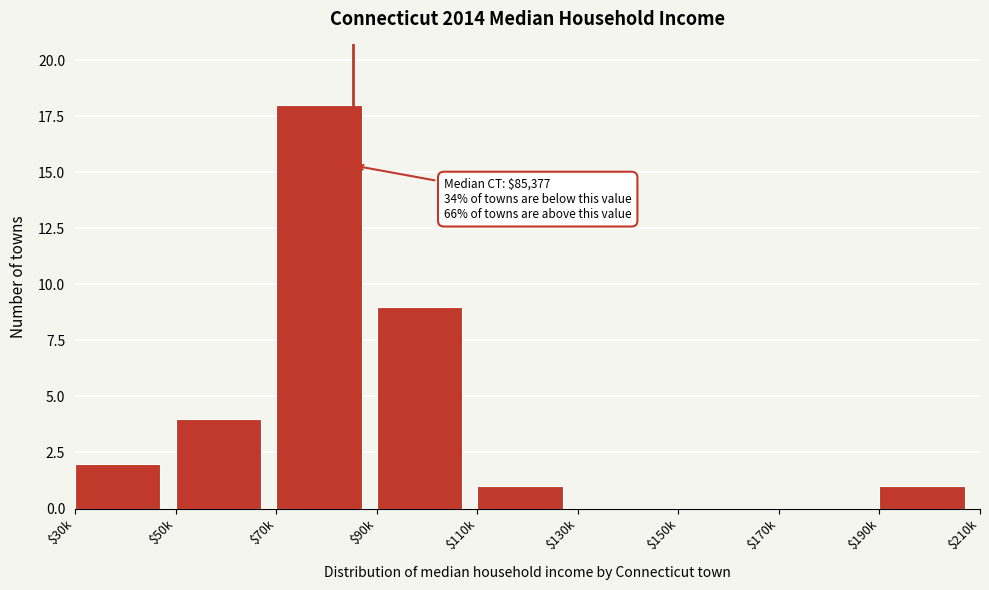

Is it true that the value at $110k is 1?

True